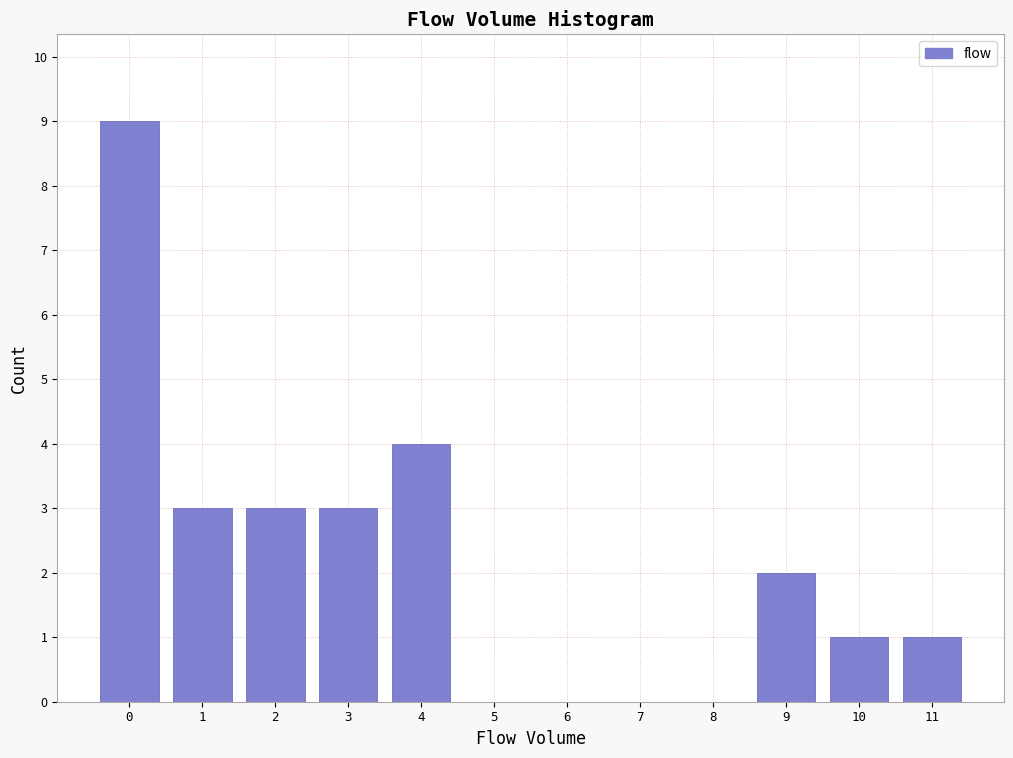

Reading right to left, list all the values displayed in this chart.

11=1	10=1	9=2	8=0	7=0	6=0	5=0	4=4	3=3	2=3	1=3	0=9